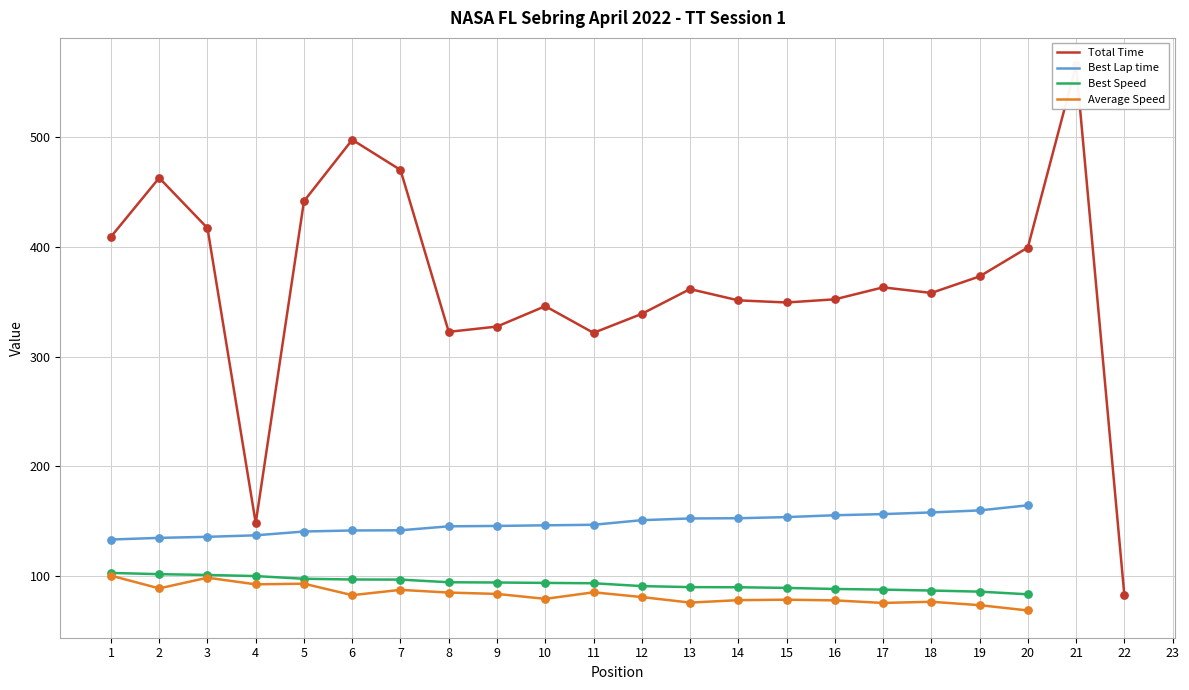

At which category is the sum across all series the highest?

6